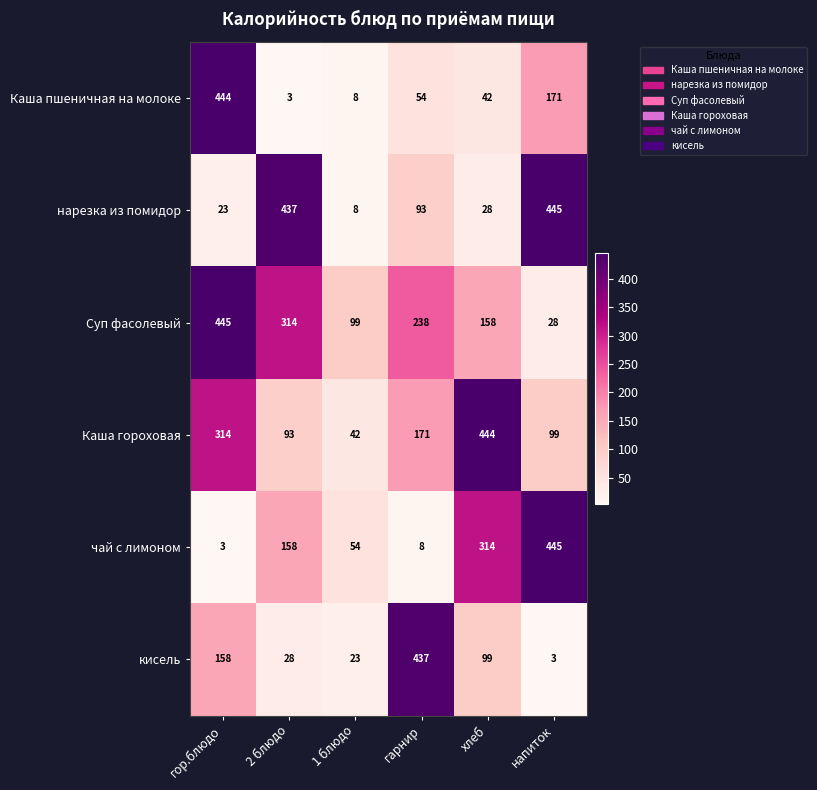

Is it true that кисель equals 4 at напиток?

False